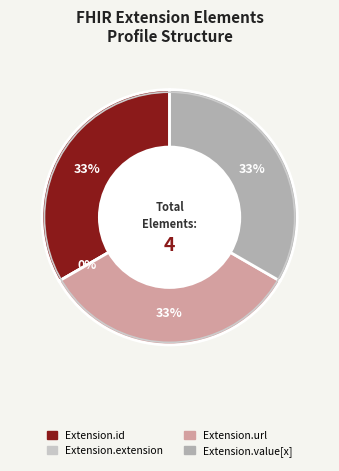

Rank the categories by value from lowest to highest.

Extension.extension, Extension.id, Extension.url, Extension.value[x]